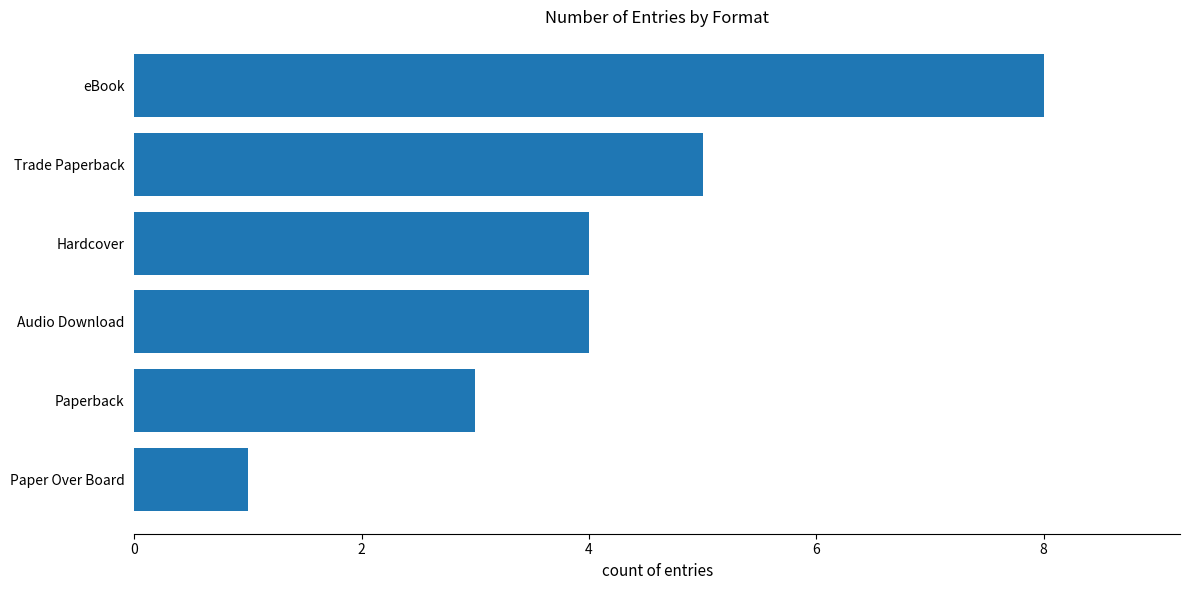

What is the difference between the maximum and second lowest values?

5